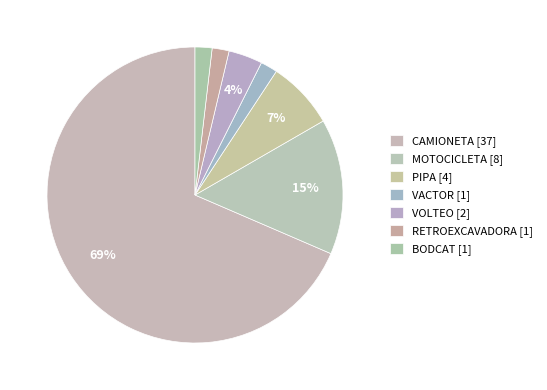

What percentage is the BODCAT slice, to the nearest percent?

2%